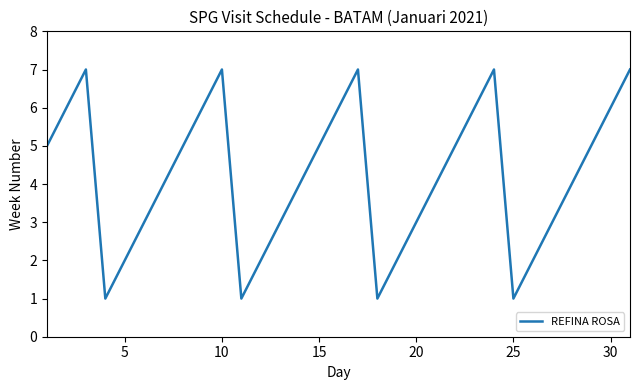

What is the difference between the maximum and minimum values?

6